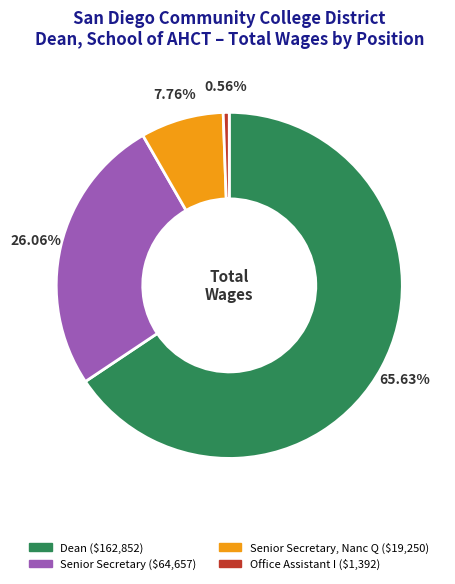

Is there a majority slice in this chart?

Yes